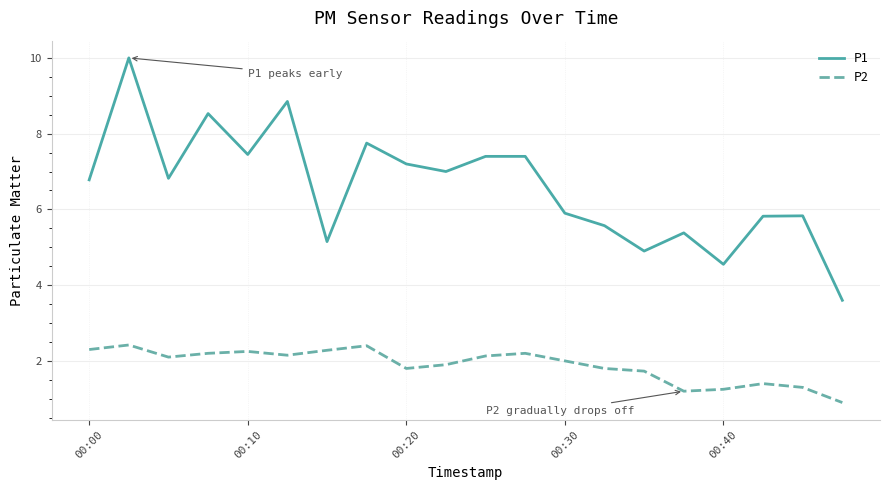

Is this an area chart (filled region under the line)?

No